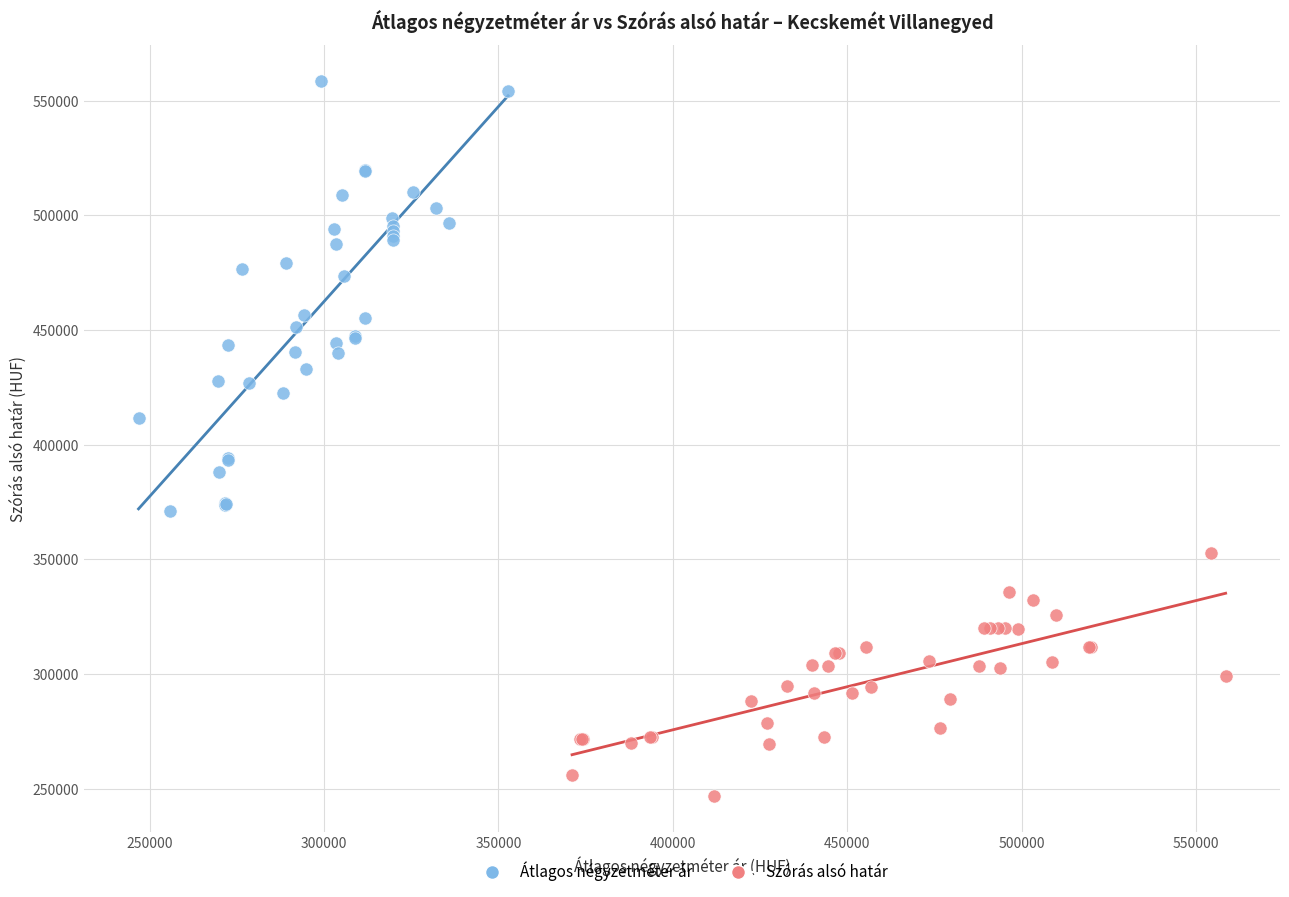

Which series has the largest Y range (max minus min)?

Átlagos négyzetméter ár